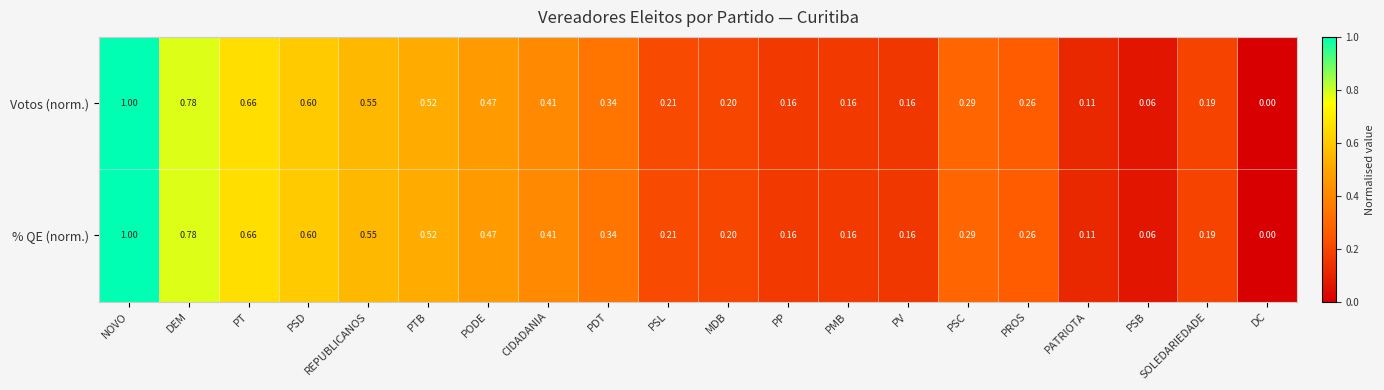

How many values in Votos (norm.) are above zero?

19